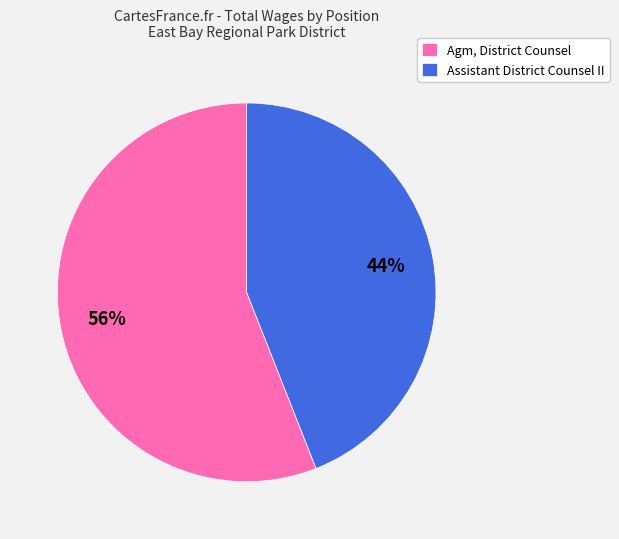

Approximately how many times larger is the value at Agm, District Counsel compared to Assistant District Counsel II?

1.3